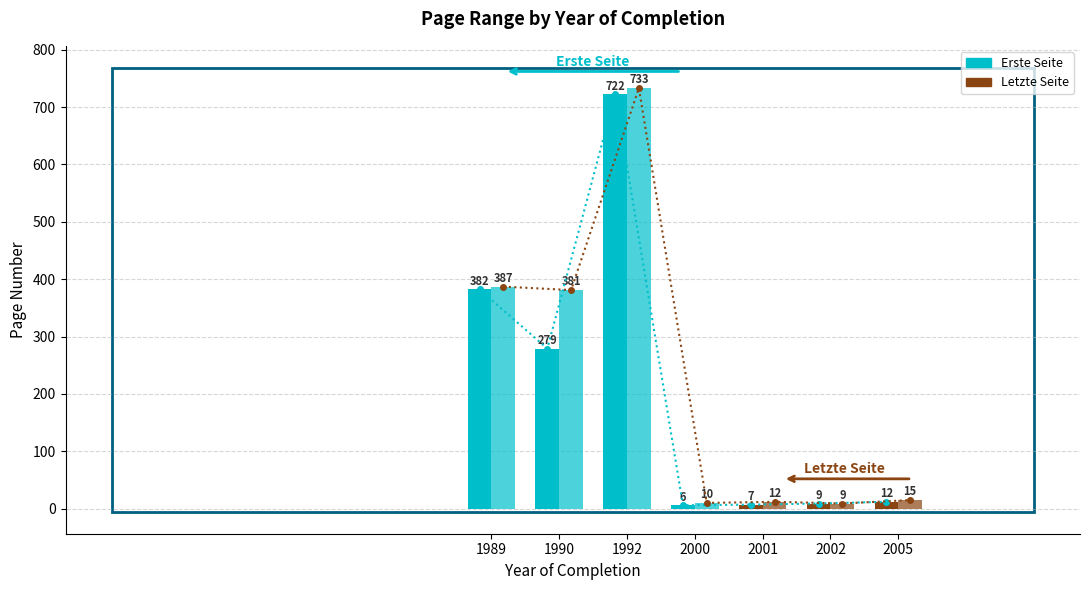

Between 1990 and 2005, which series saw the biggest shift?

Letzte Seite trend